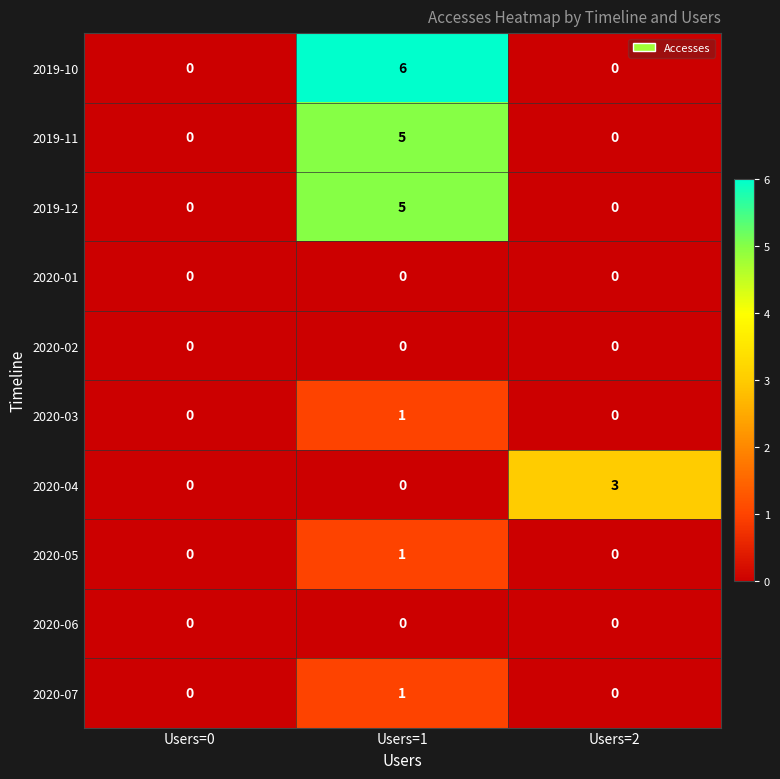

What is the total value across all series at Users=1?

19